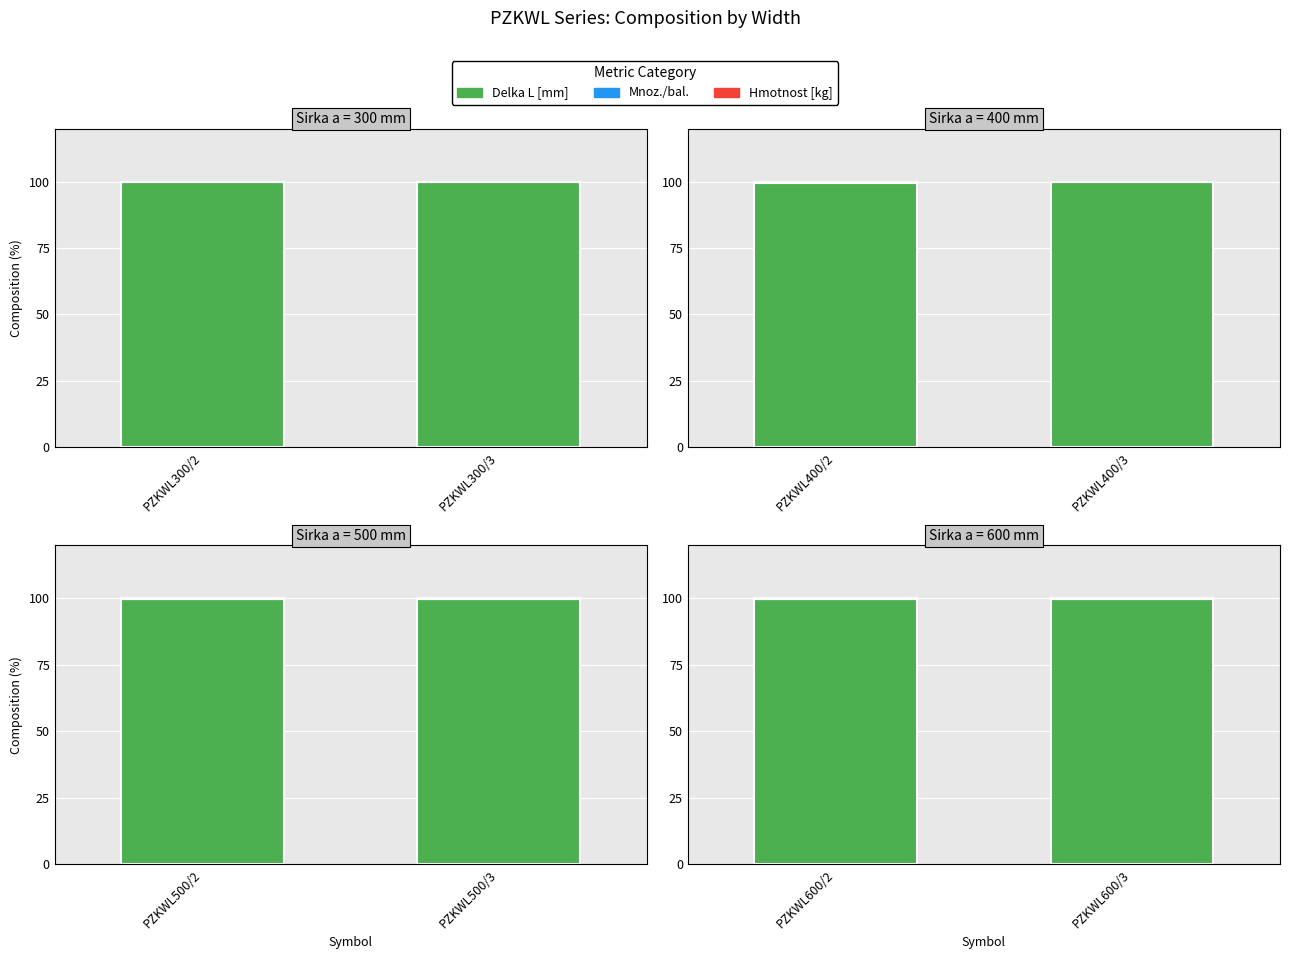

What is the average value of the Mnoz./bal. series?

0.1